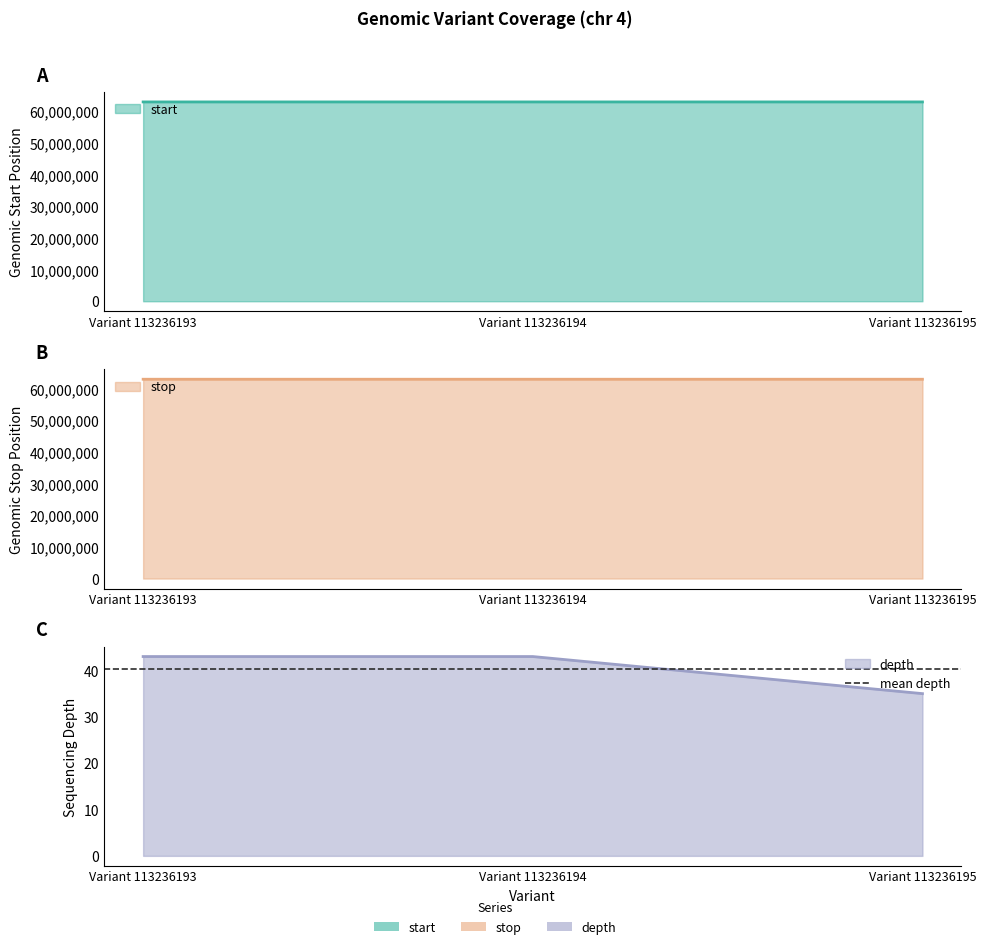

Does the chart have visible grid lines?

No